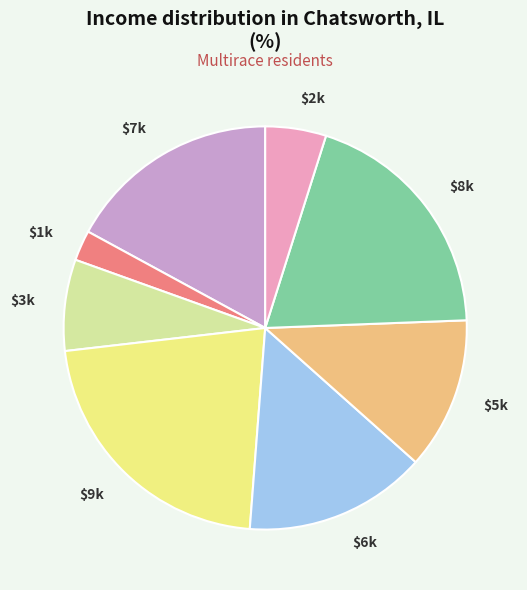

Which slice is the smallest?

$1k